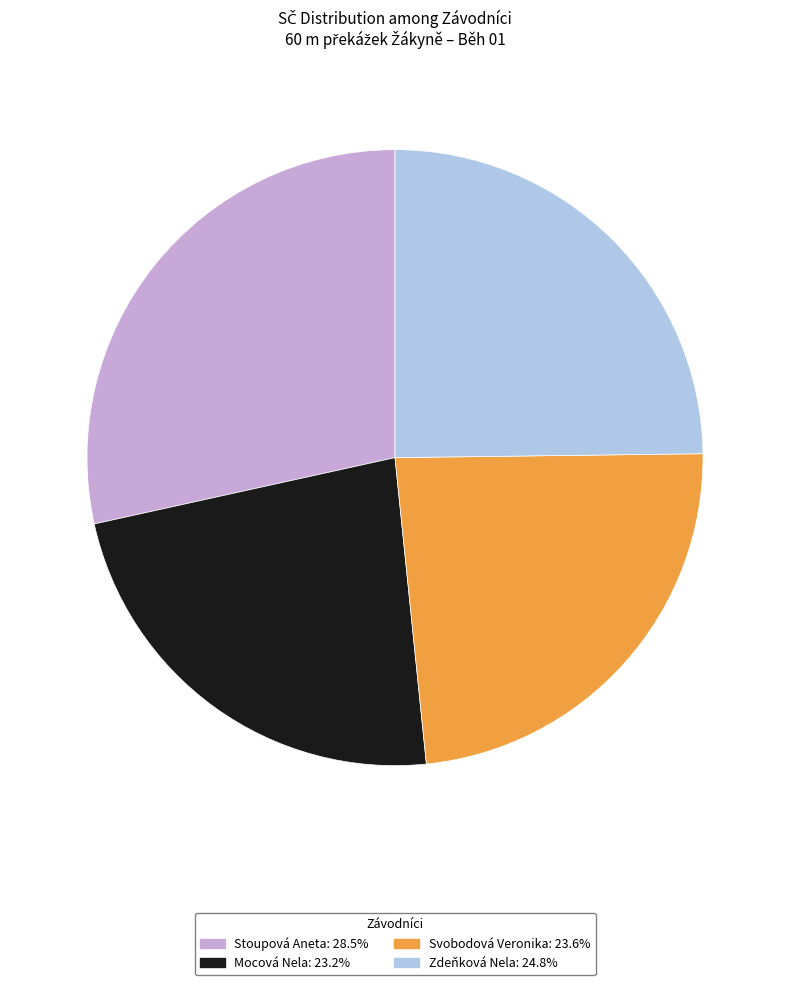

What is the largest slice in the pie chart?

Stoupová Aneta